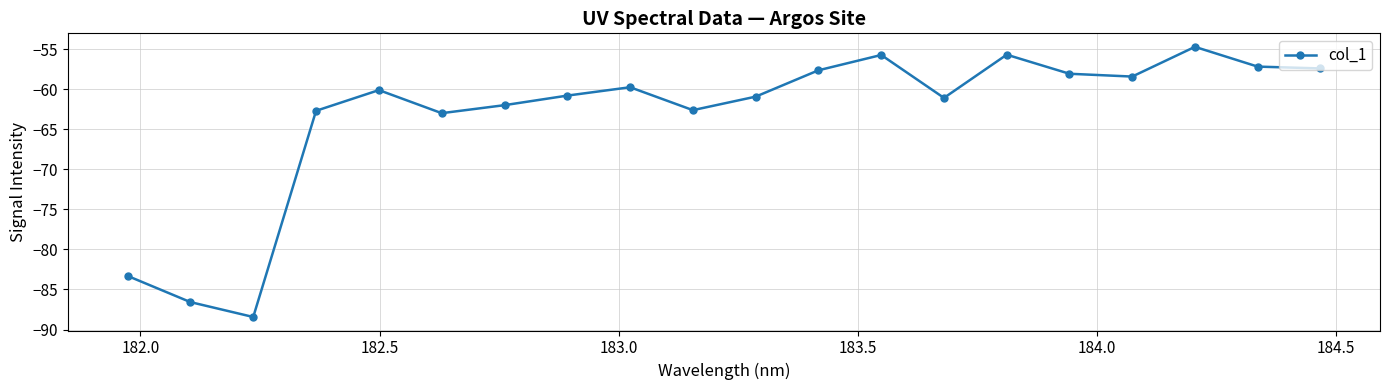

What is the difference between the maximum and minimum values?

33.7